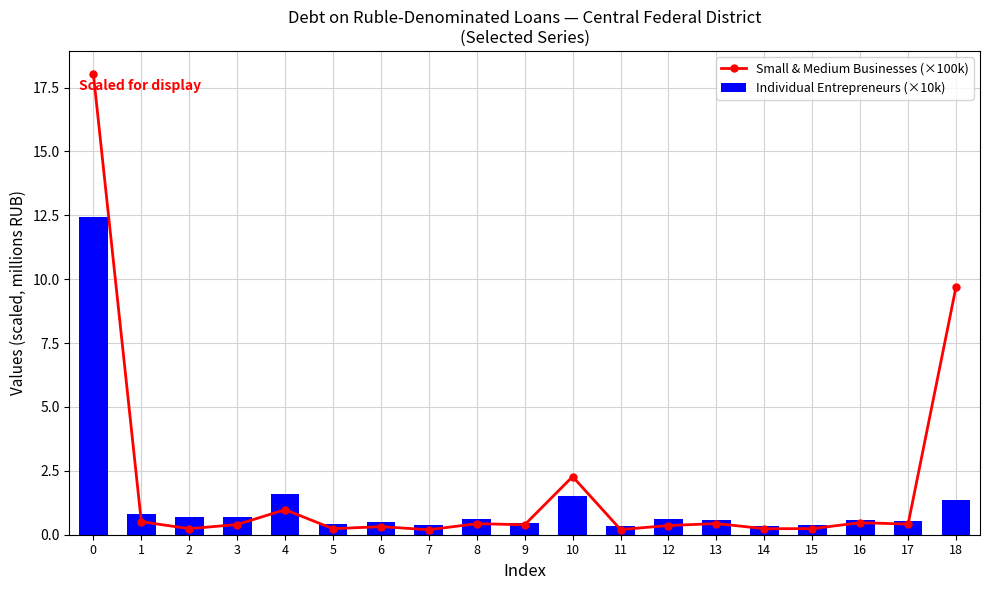

What is the highest value of the Individual Entrepreneurs (×10k) series?

12.4